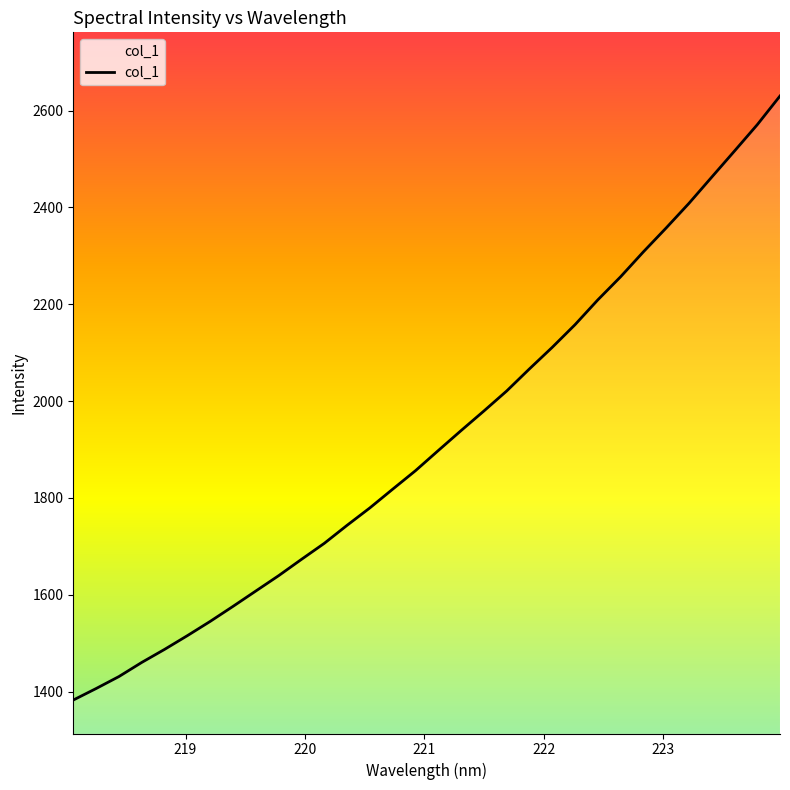

What is the difference between the maximum and minimum values?

1247.9